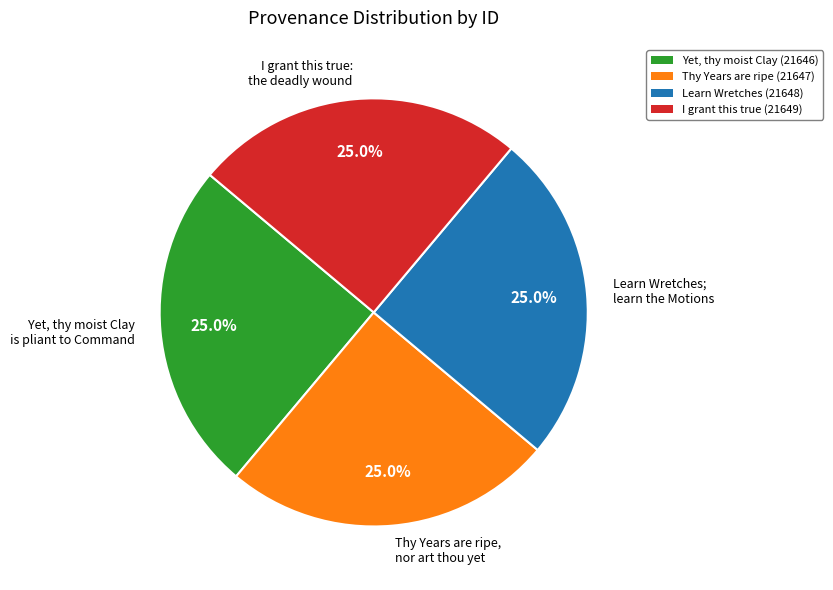

To the nearest percent, what percentage of the pie is Thy Years are ripe, nor art thou yet?

25%